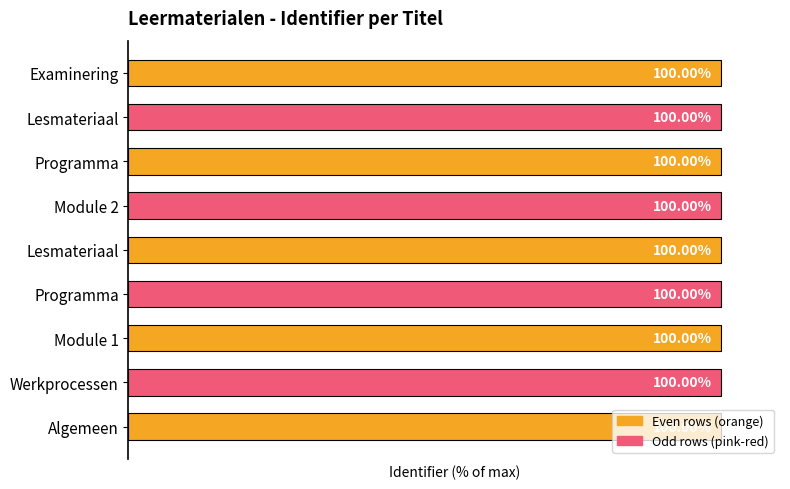

Are the bars horizontal?

Yes